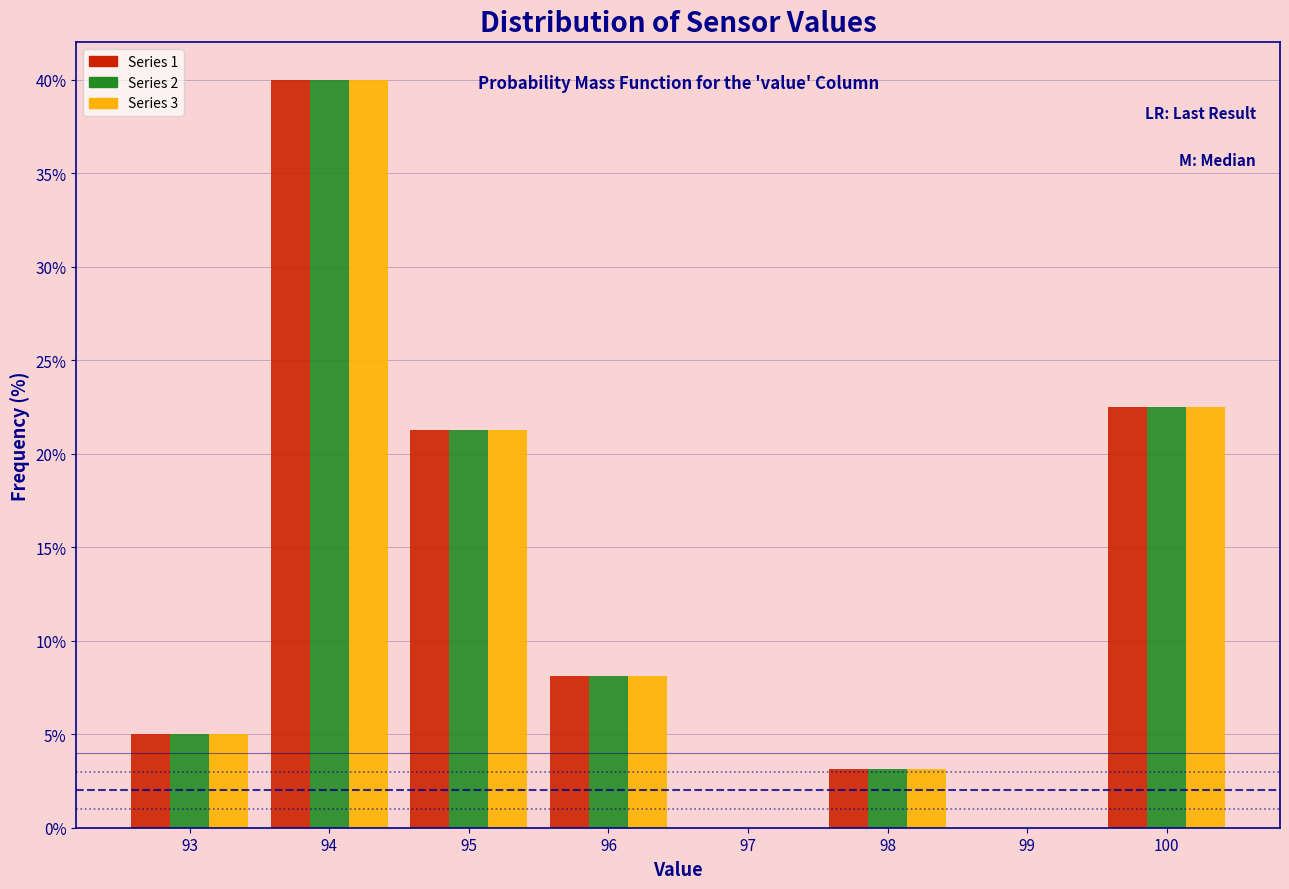

What is the height of the Series 1 bar covering 97.5 to 98.5 on the x-axis? The values are not printed on the chart, so give them approximately, as read against the axis.

3.0